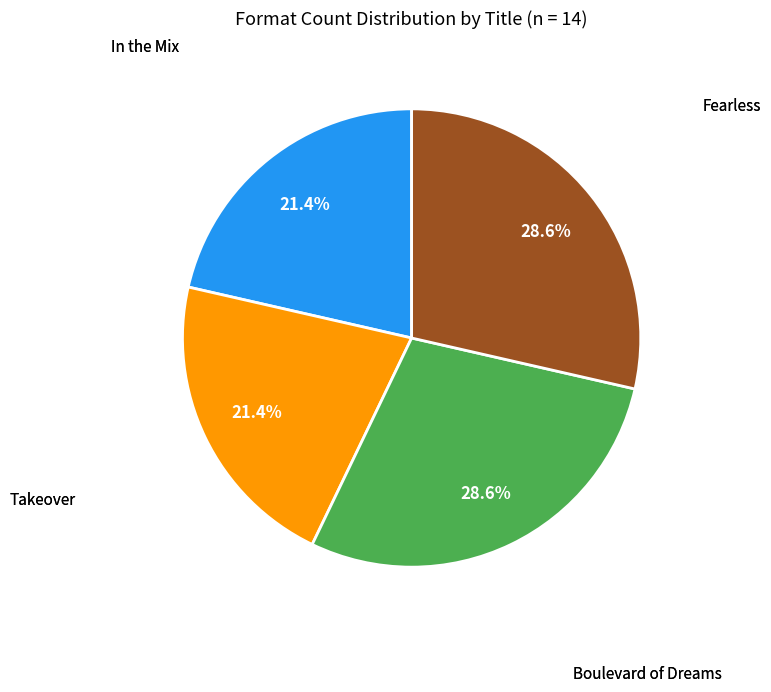

How many slices are in this pie chart?

4